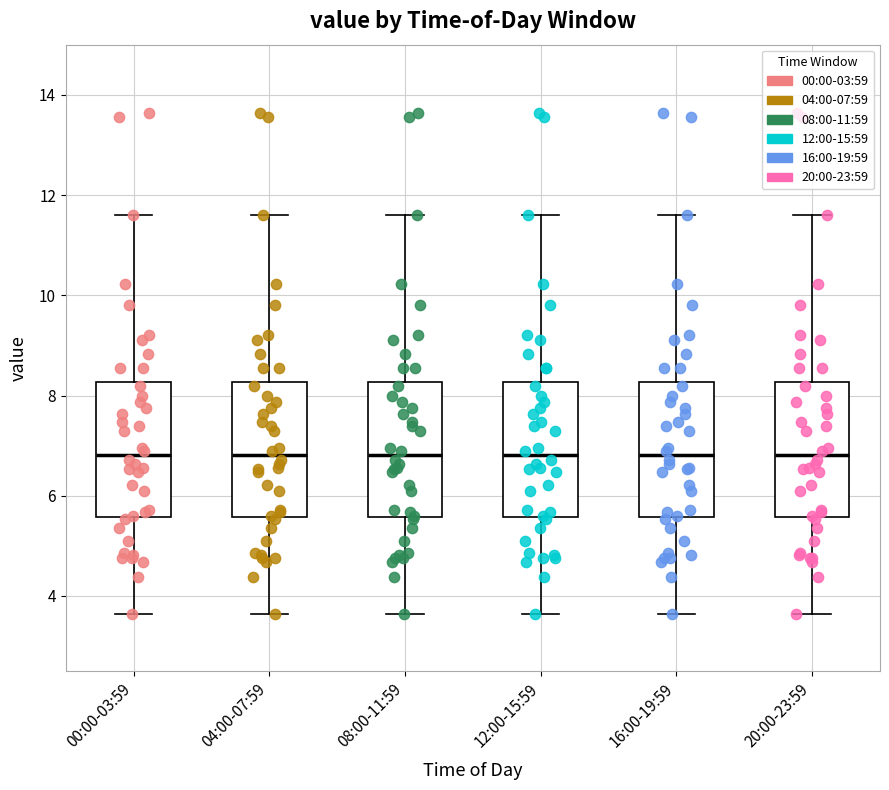

Reading left to right, transcribe this box plot: for each box, give where its median line is, the range the box spans, and where its two whiskers end, as read against the y-axis. The values are not printed on the chart, so give them approximately, as read against the axis.

00:00-03:59: median 6.8, box 5.6 to 8.2, whiskers 3.6 to 11.6
04:00-07:59: median 6.8, box 5.6 to 8.2, whiskers 3.6 to 11.6
08:00-11:59: median 6.8, box 5.6 to 8.2, whiskers 3.6 to 11.6
12:00-15:59: median 6.8, box 5.6 to 8.2, whiskers 3.6 to 11.6
16:00-19:59: median 6.8, box 5.6 to 8.2, whiskers 3.6 to 11.6
20:00-23:59: median 6.8, box 5.6 to 8.2, whiskers 3.6 to 11.6